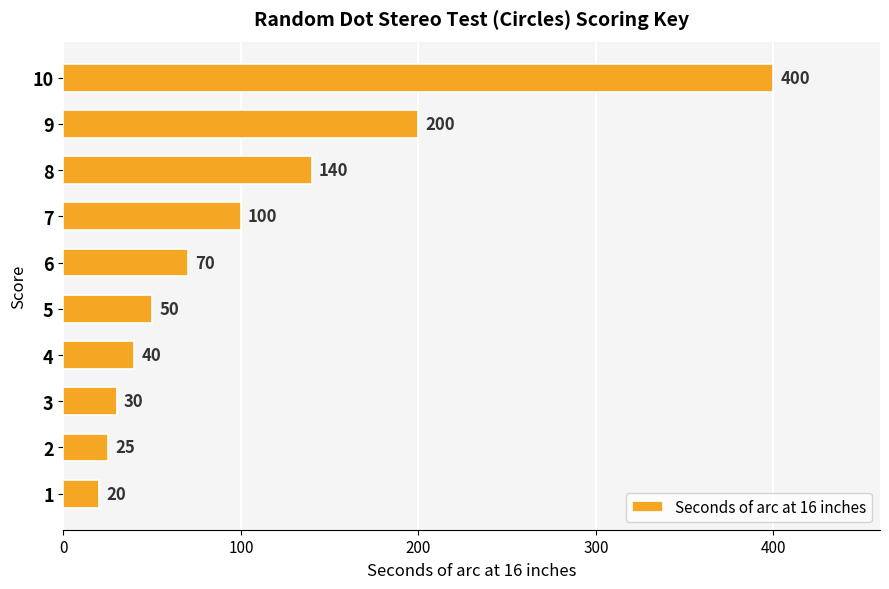

List the labels in order of value, smallest first.

1, 2, 3, 4, 5, 6, 7, 8, 9, 10